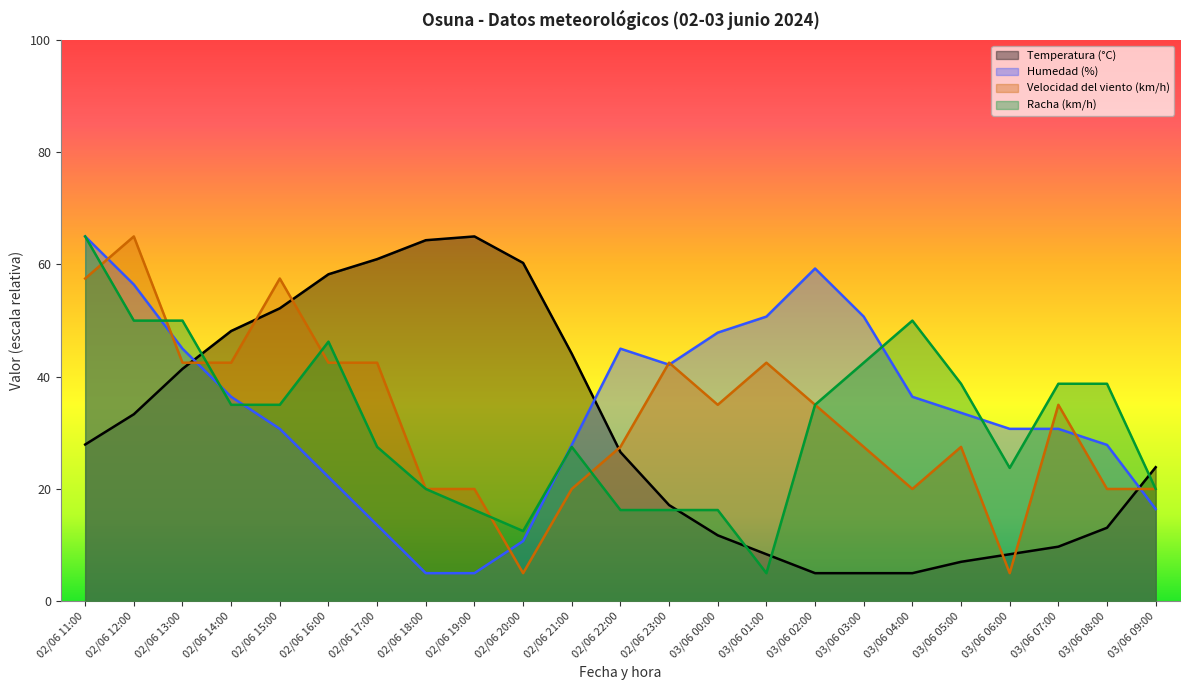

Which series has the widest spread of values?

Temperatura (°C)